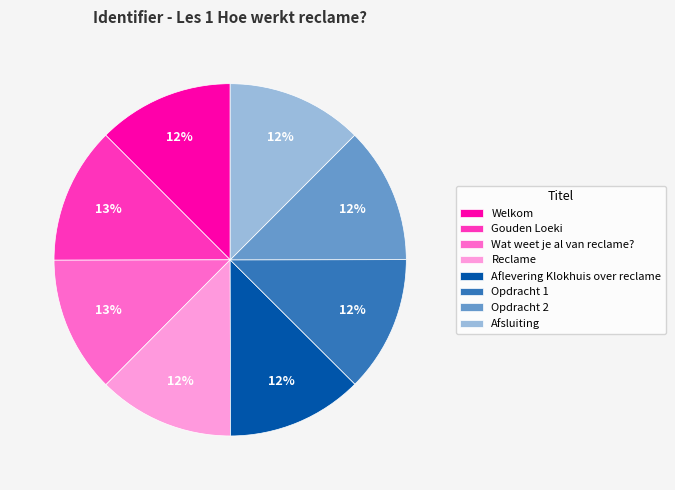

Approximately how many times larger is the value at Opdracht 1 compared to Opdracht 2?

1.0